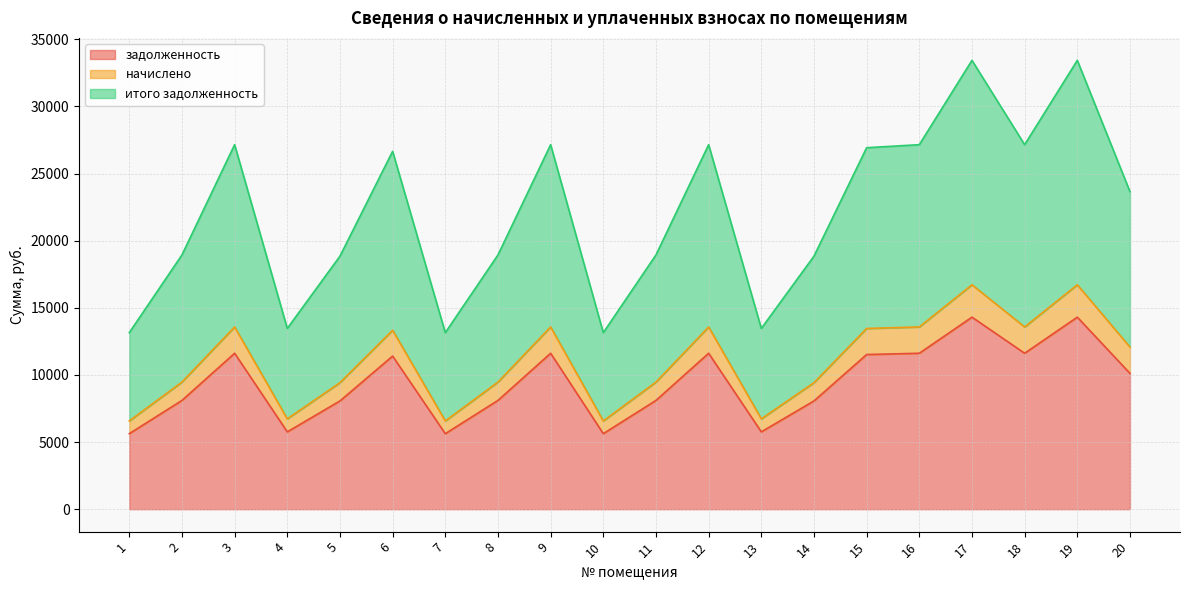

True or false: начислено and итого задолженность cross at least once.

False